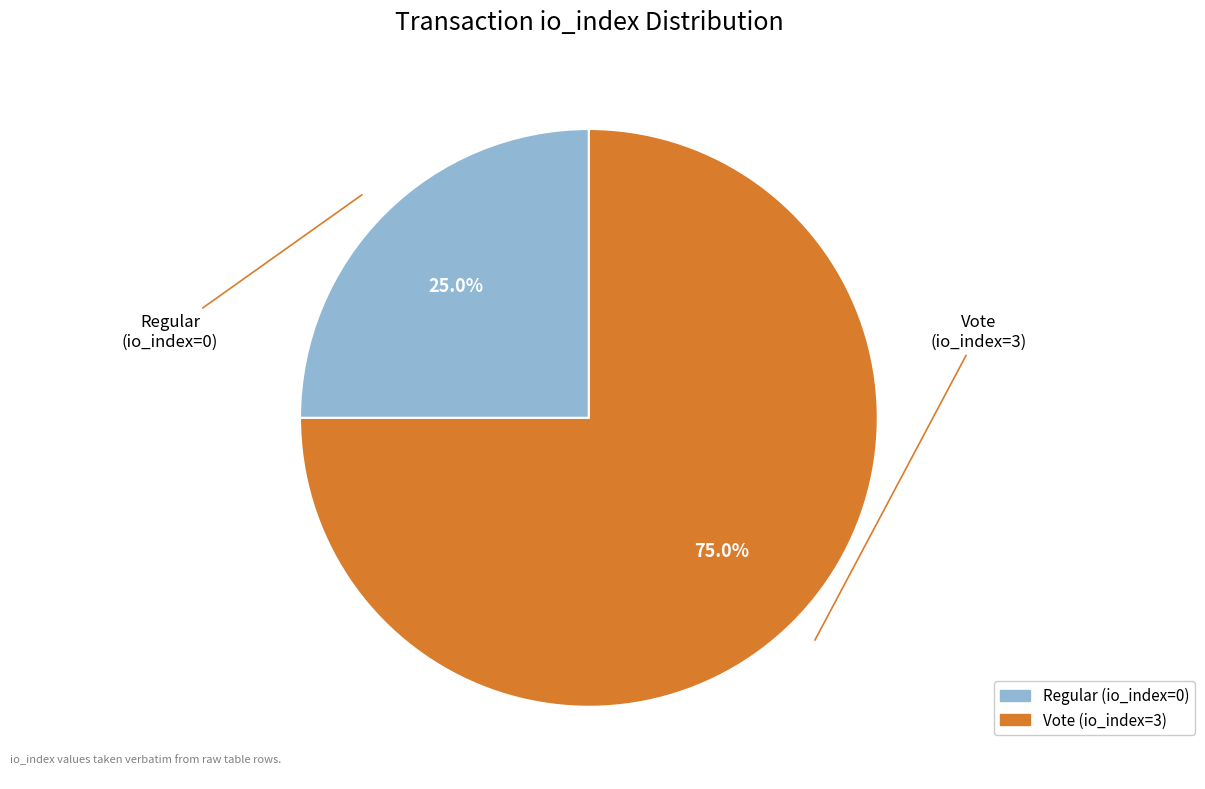

Count the number of slices in the pie.

2